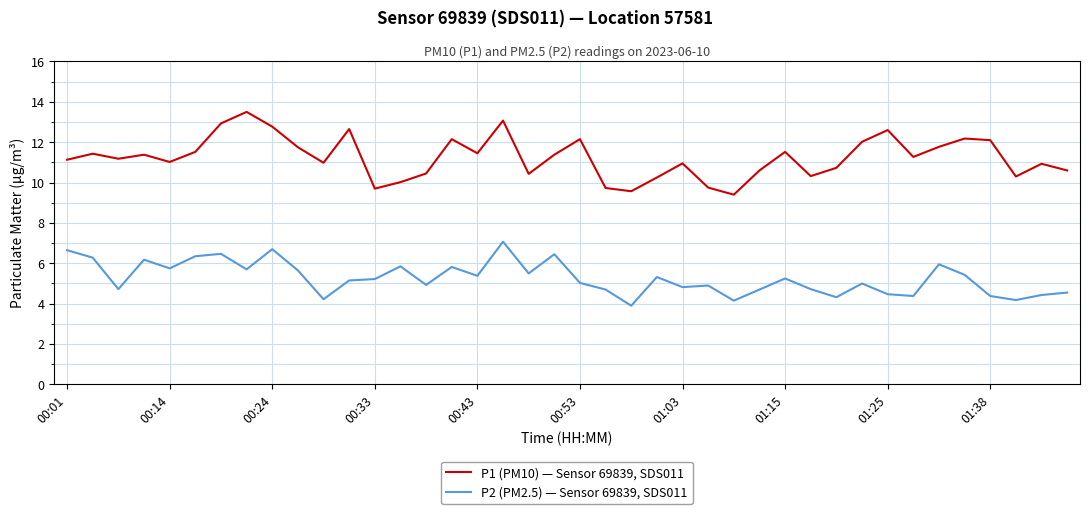

Which series has the largest total across all categories?

P1 (PM10) — Sensor 69839, SDS011